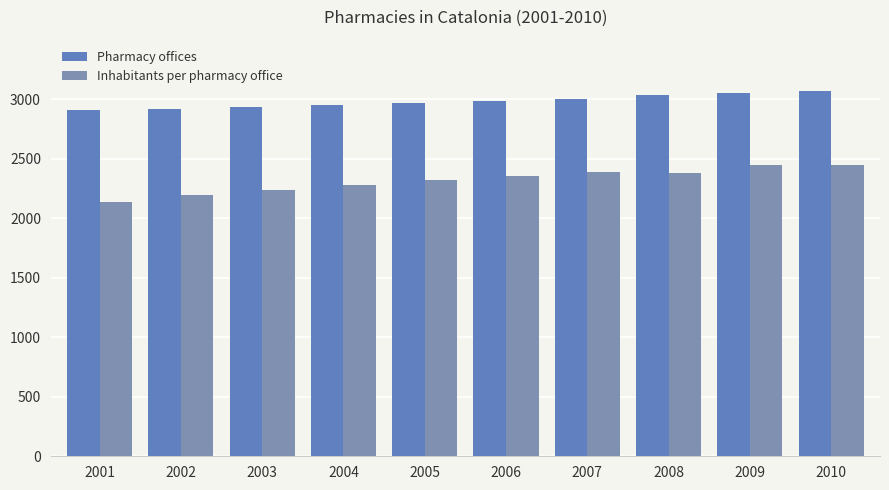

What is the maximum value for Inhabitants per pharmacy office?

2449